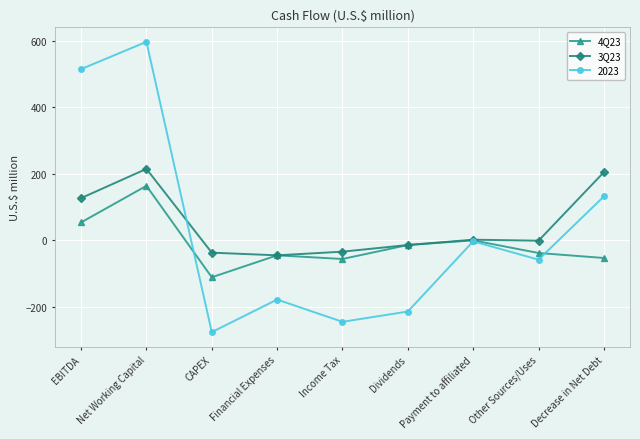

The value of 4Q23 at Decrease in Net Debt is -54. True or false?

True